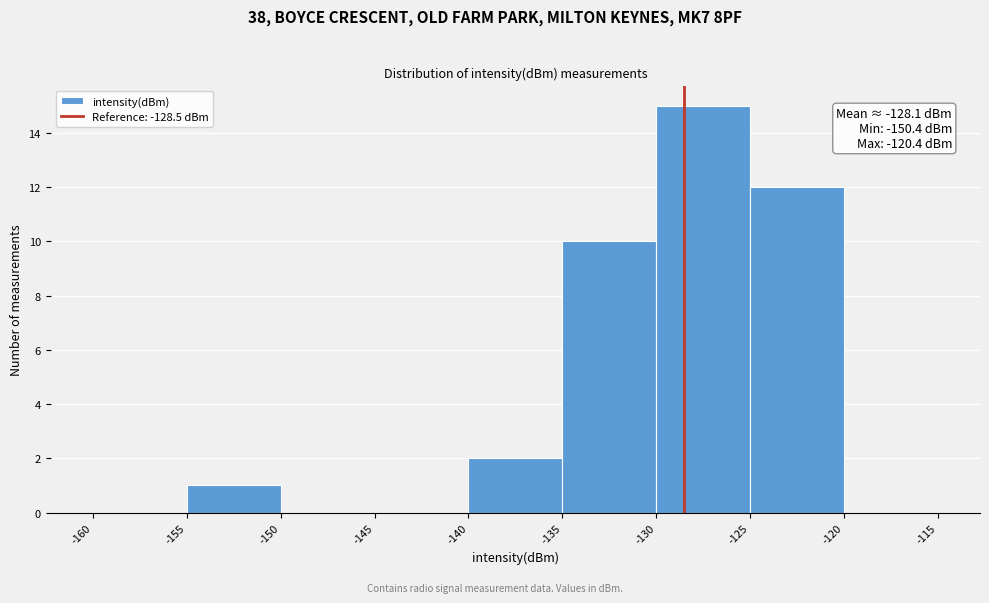

Over which range of the x-axis is the bar tallest?

-130 to -125